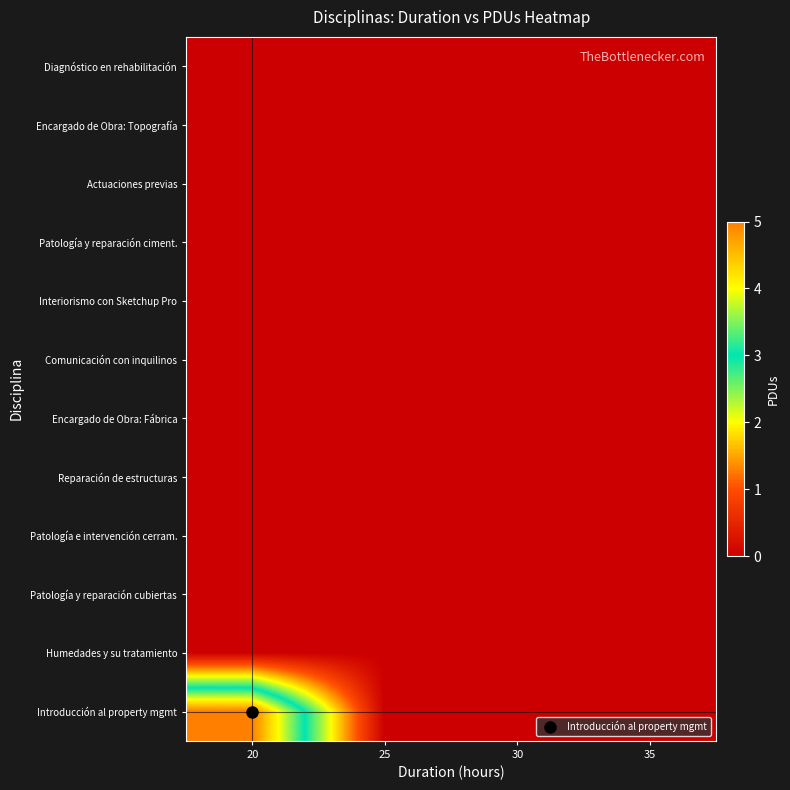

Reading right to left, extract all data points from this chart.

Diagnóstico en rehabilitación: 35=0	30=0	25=0	20=0
Encargado de Obra: Topografía: 35=0	30=0	25=0	20=0
Actuaciones previas: 35=0	30=0	25=0	20=0
Patología y reparación ciment.: 35=0	30=0	25=0	20=0
Interiorismo con Sketchup Pro: 35=0	30=0	25=0	20=0
Comunicación con inquilinos: 35=0	30=0	25=0	20=0
Encargado de Obra: Fábrica: 35=0	30=0	25=0	20=0
Reparación de estructuras: 35=0	30=0	25=0	20=0
Patología e intervención cerram.: 35=0	30=0	25=0	20=0
Patología y reparación cubiertas: 35=0	30=0	25=0	20=0
Humedades y su tratamiento: 35=0	30=0	25=0	20=0
Introducción al property mgmt: 35=0	30=0	25=0	20=5